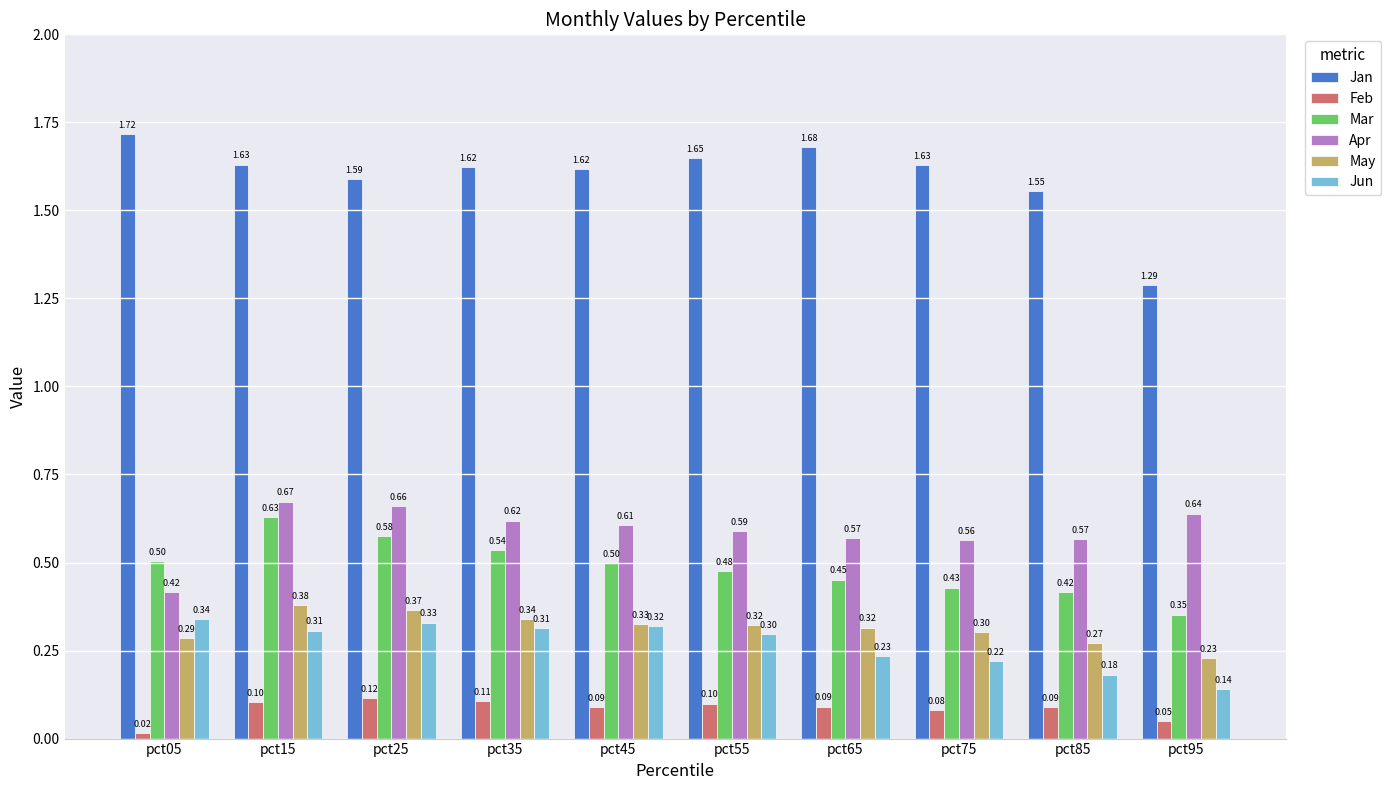

Which series has the largest range (max minus min)?

Jan